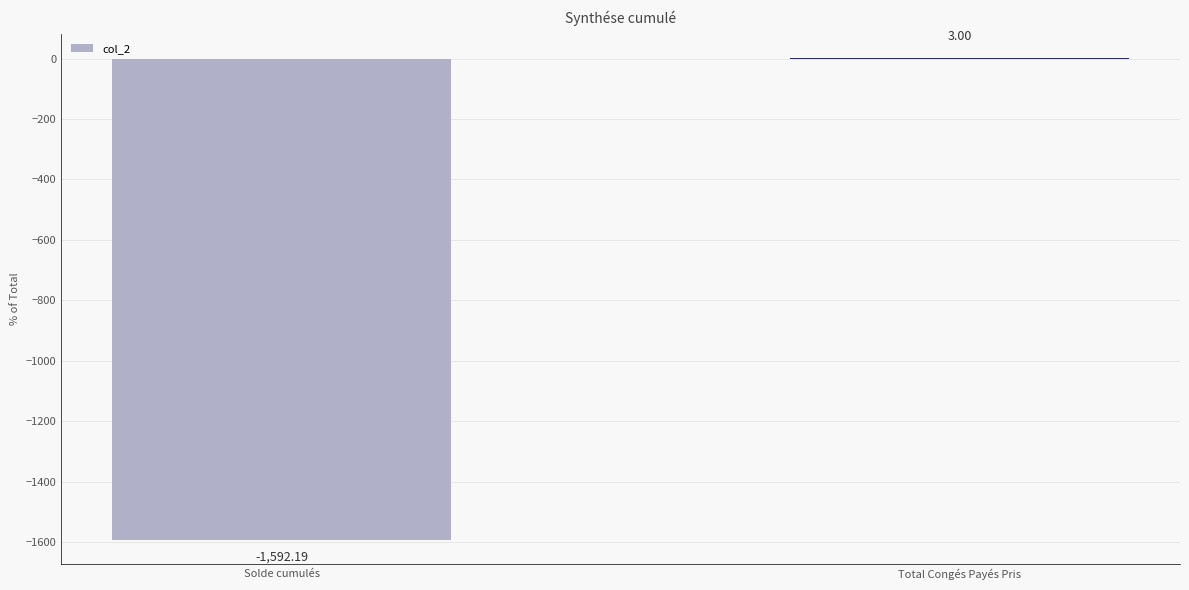

What is the sum of all values?

-1589.2